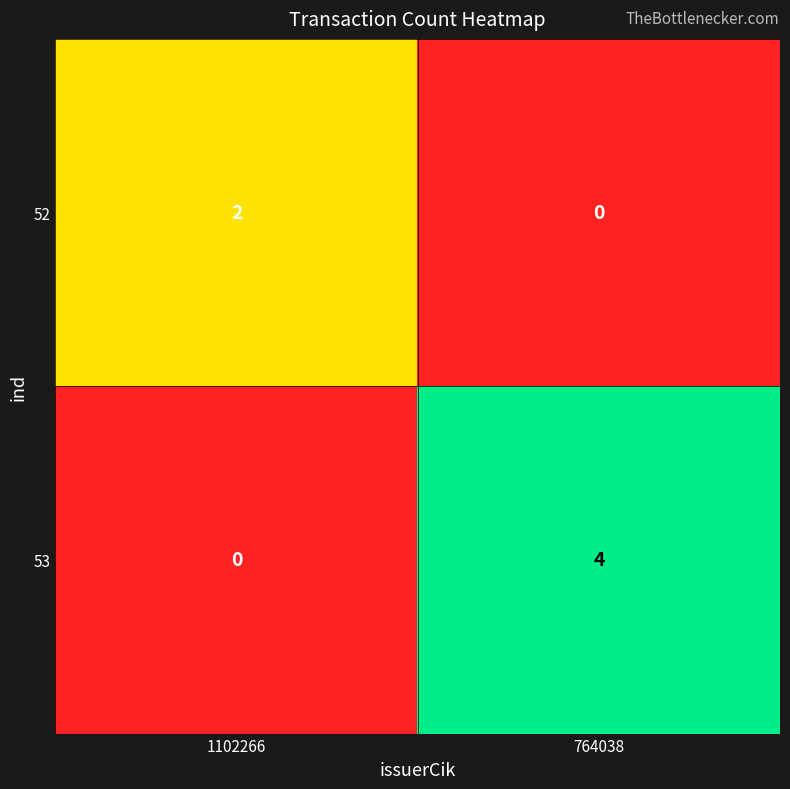

At which category is the sum across all series the highest?

764038